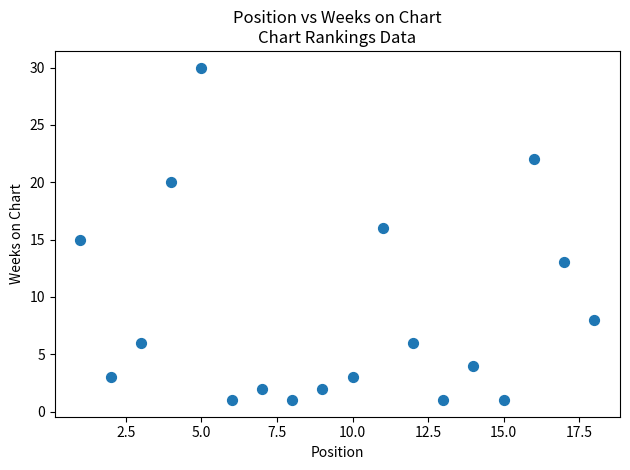

What is the range of Y values (max minus min)?

29